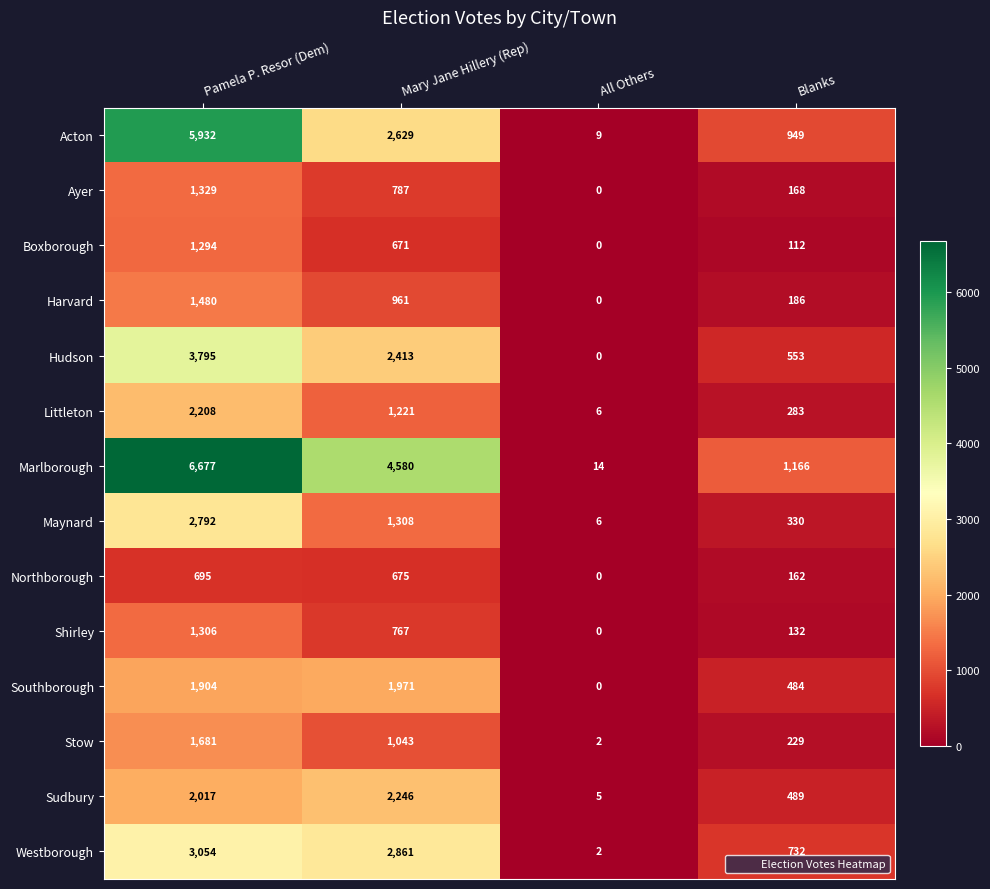

What is the spread (max minus min) of values at Mary Jane Hillery (Rep)?

3909